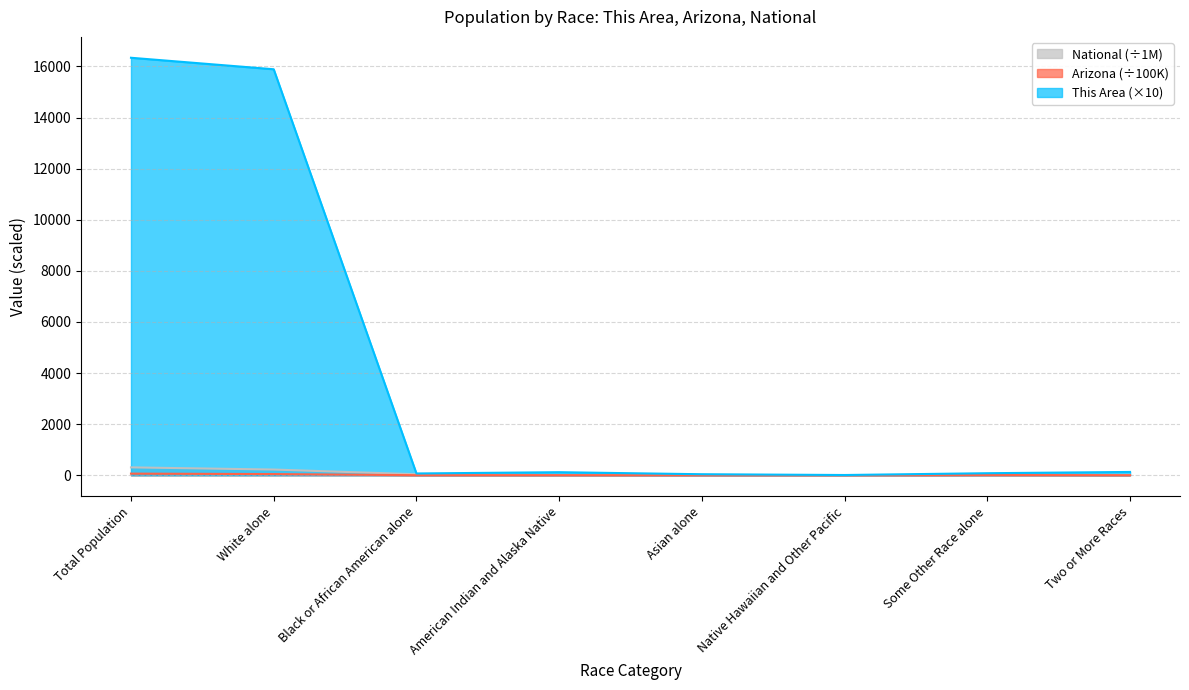

What is the label of the 1st point from the left?

Total Population